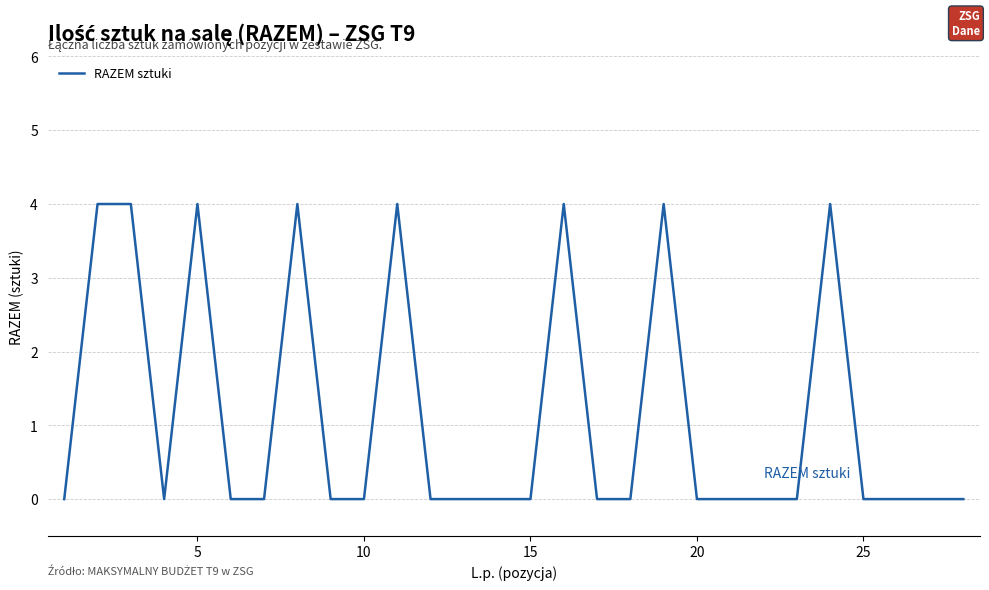

Is this an area chart (filled region under the line)?

No